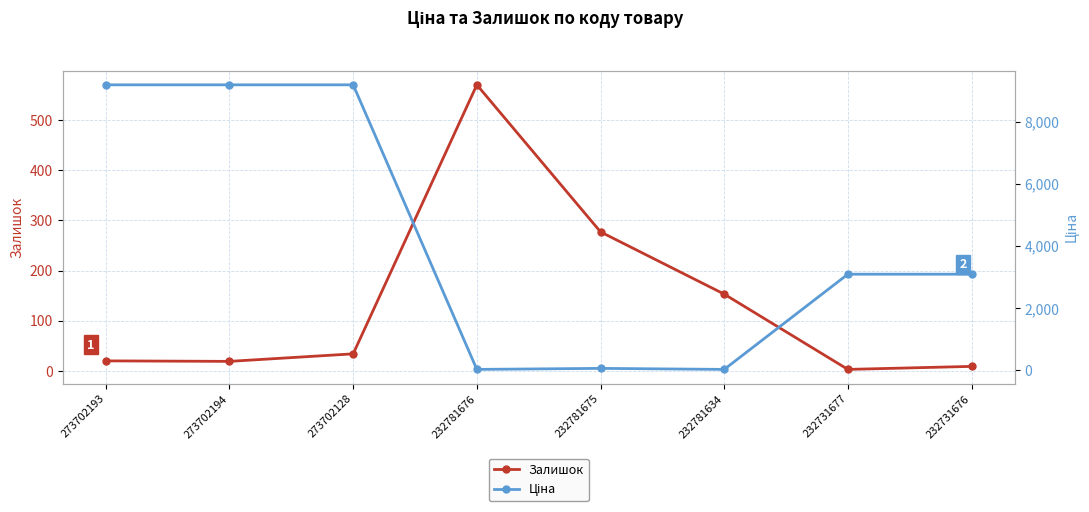

The Ціна series shows 11.9 at 232781634. True or false?

False